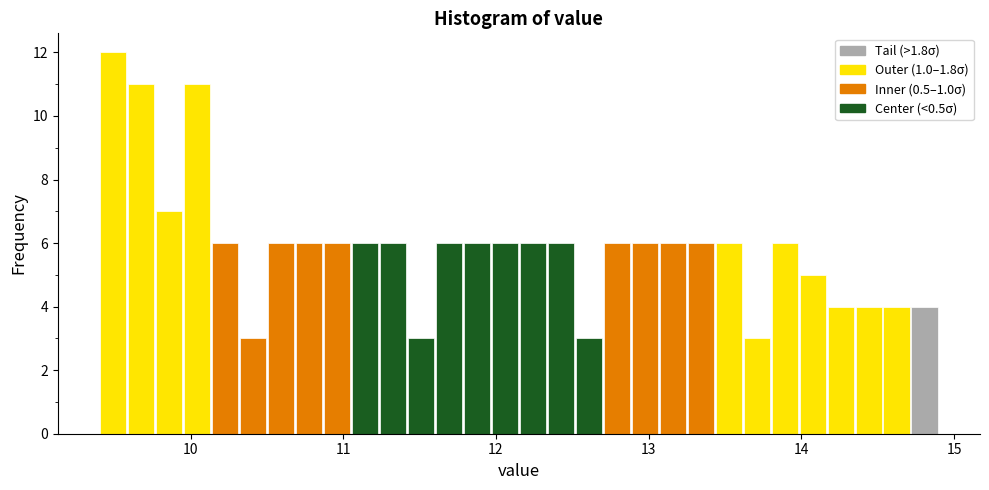

Read against the x-axis, roughly where is the centre of the tallest bar?

9.5